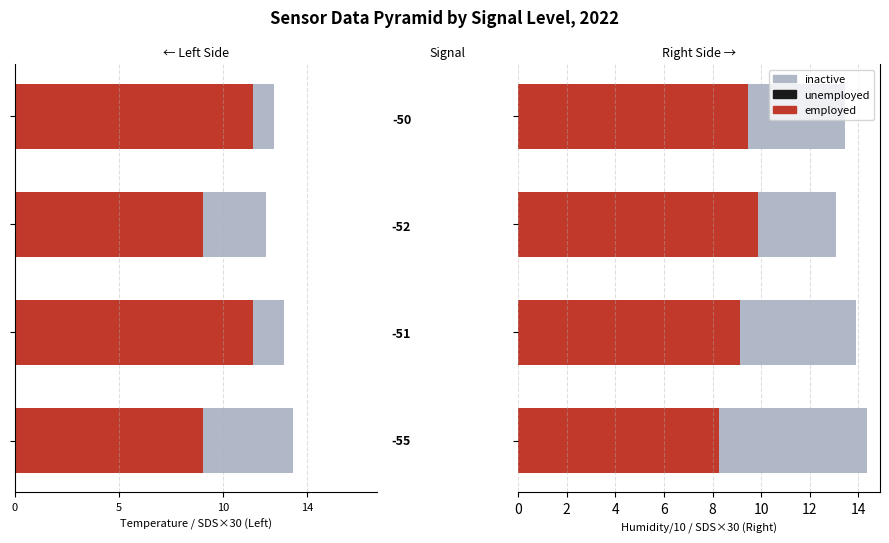

What is the sum of all employed values?

36.7